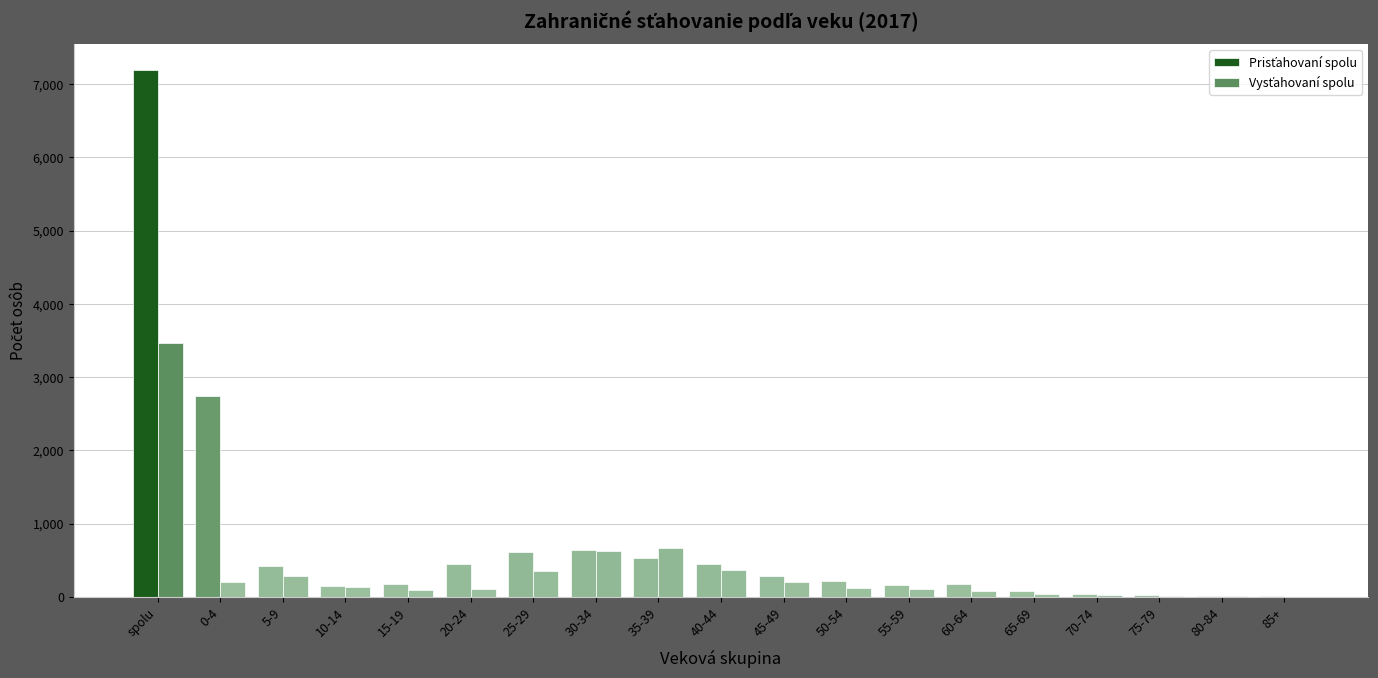

What is the spread (max minus min) of values at 10-14?

16